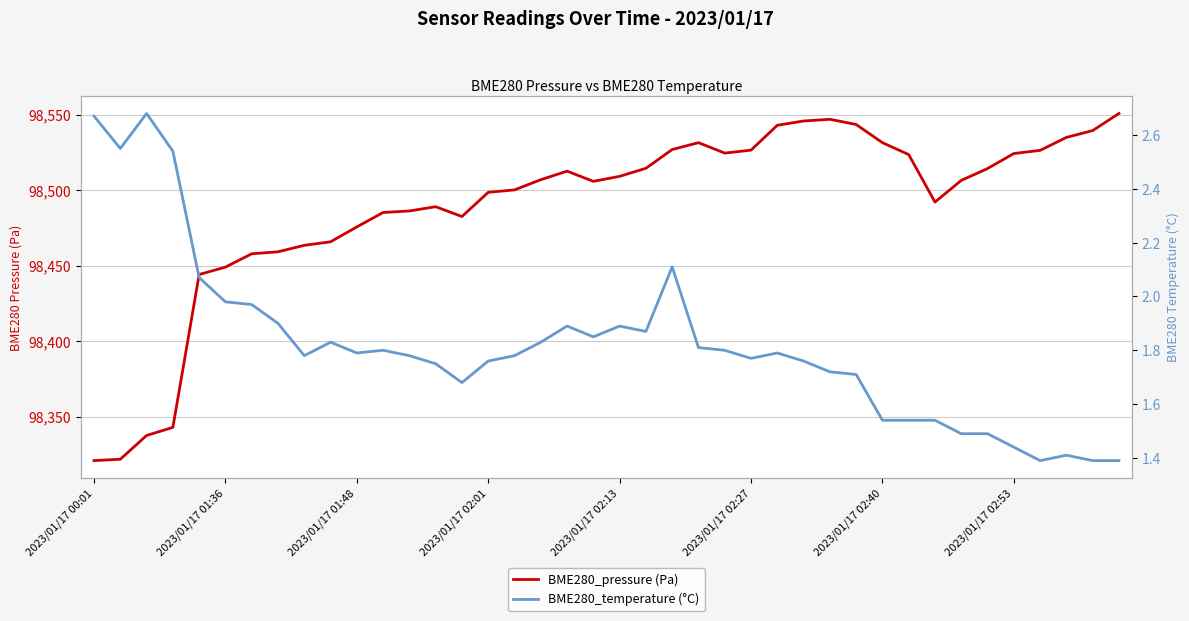

What is the value of the BME280_temperature (°C) point at the 11th from the left?

1.8